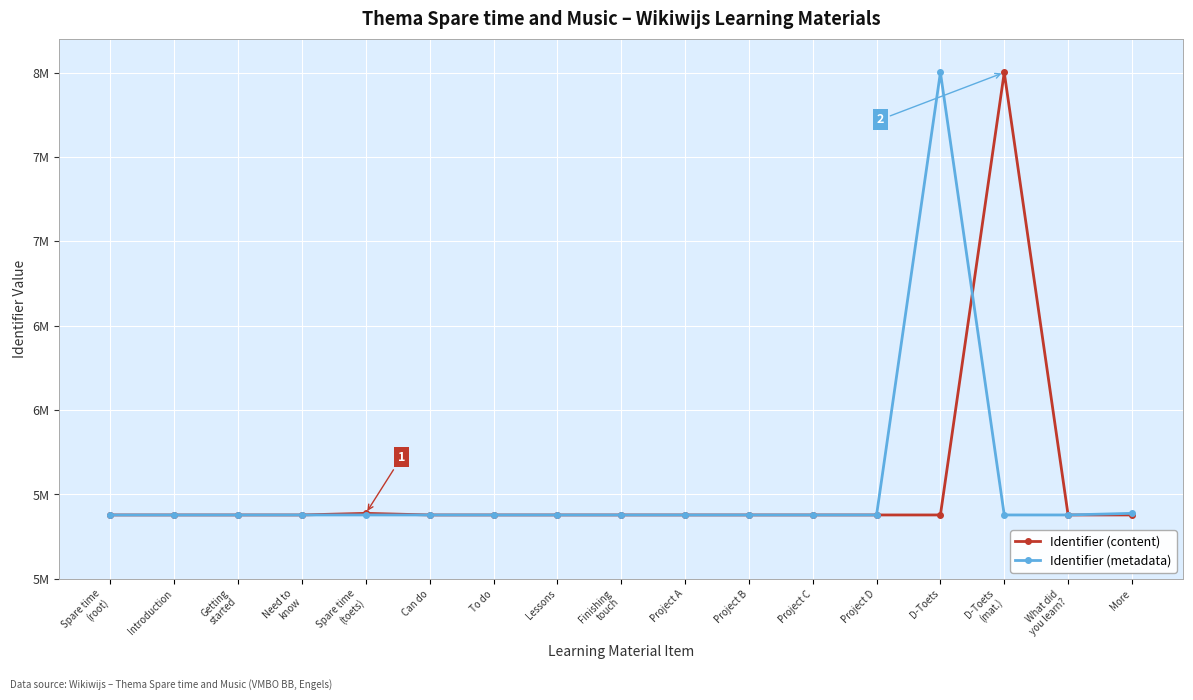

What is the difference between the second highest and second lowest values in the Identifier (metadata) series?

9559